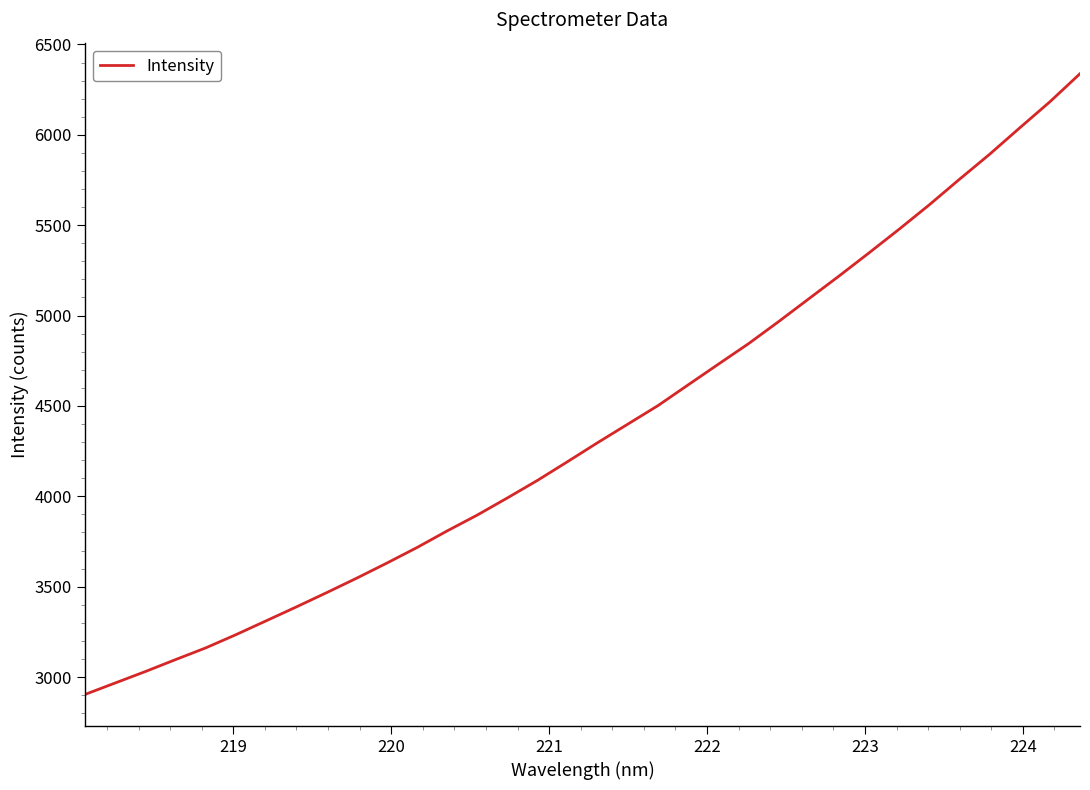

What is the greatest value displayed?

6338.1